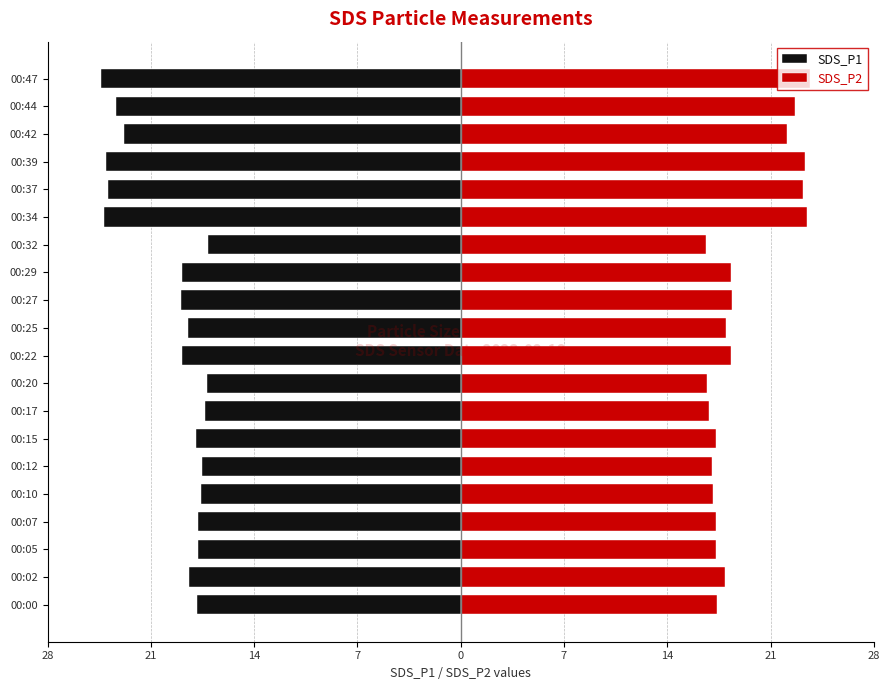

What is the average value of the SDS_P1 series?

-19.6